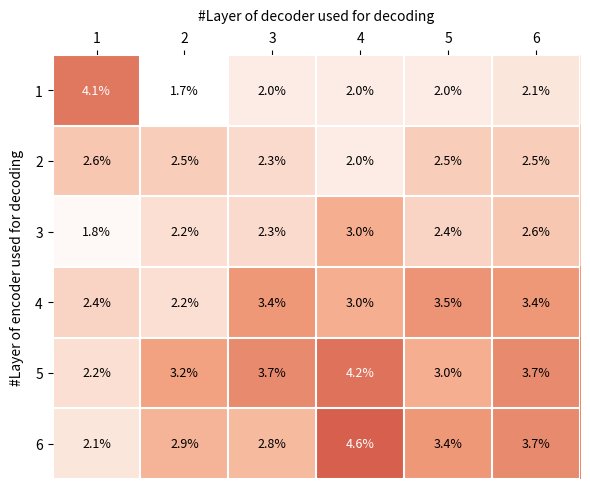

What value does the 4 series have at 1?

2.4